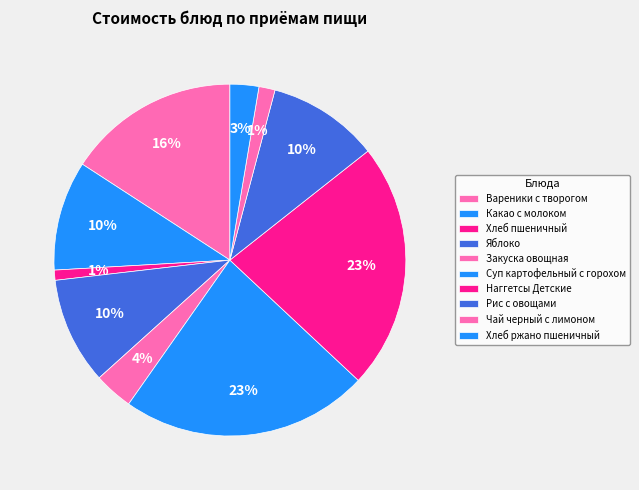

What is the change in value from Наггетсы Детские to Хлеб ржано пшеничный?

-31.7